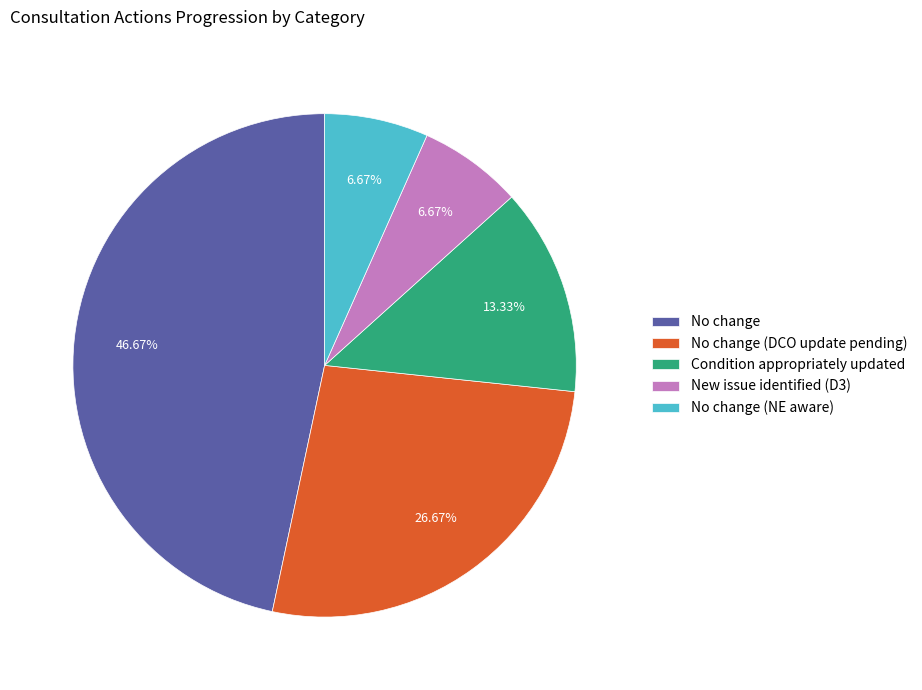

What is the largest slice in the pie chart?

No change